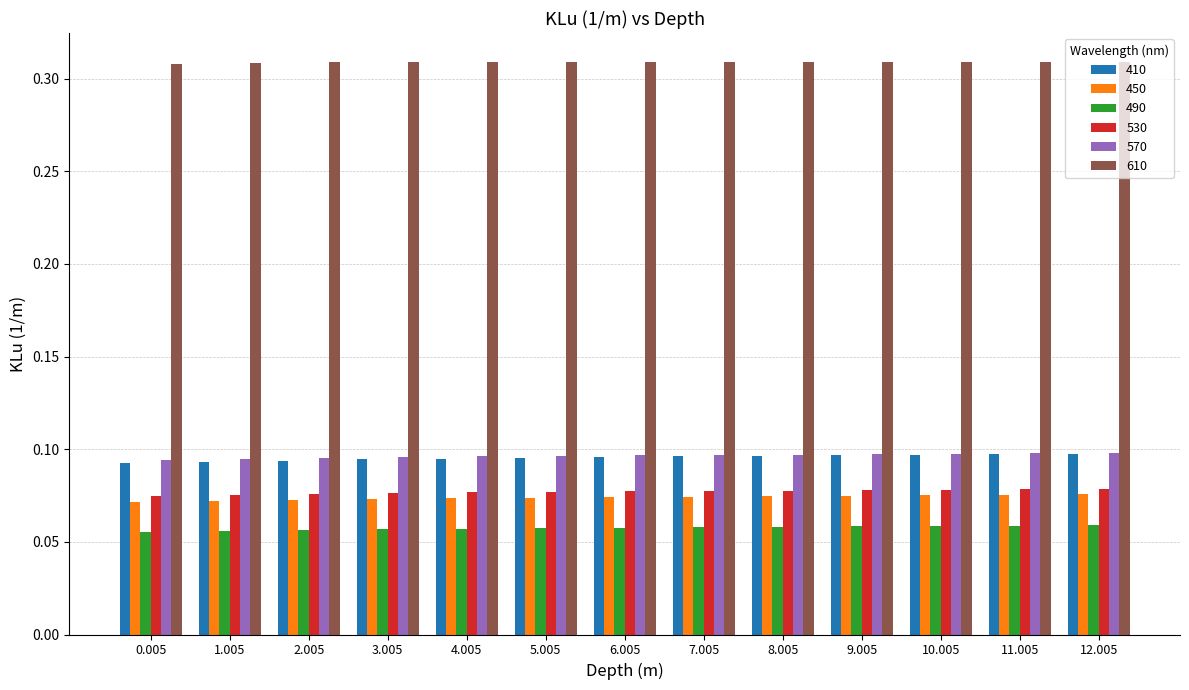

The value of 530 at 2.005 is 0.0. True or false?

False